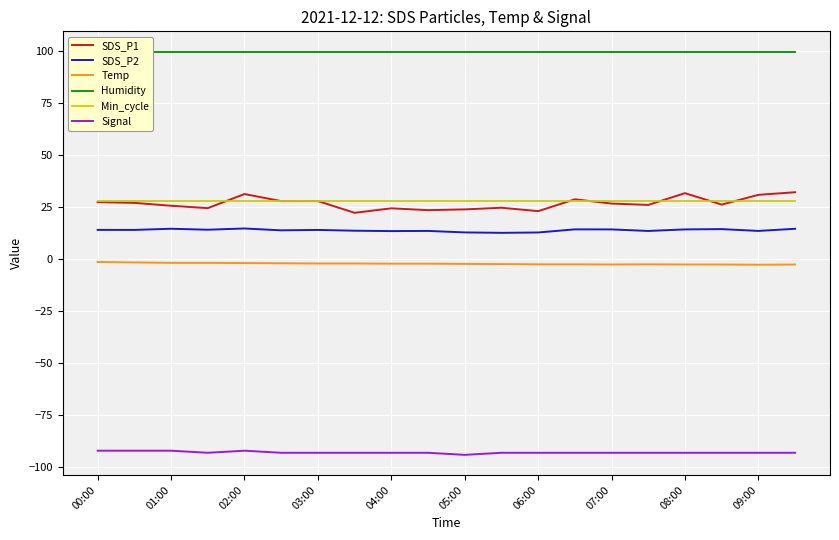

Is it true that SDS_P1 equals 16.2 at 09:00?

False